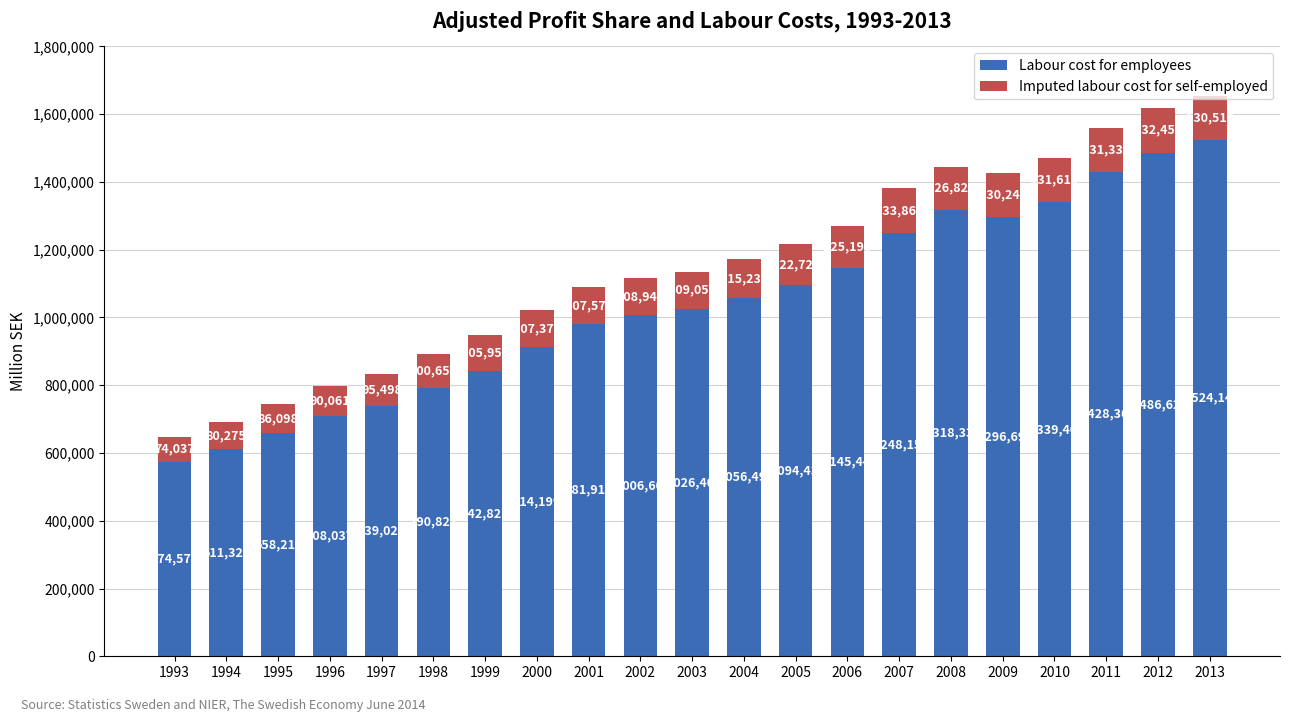

At which label is Labour cost for employees closest to 1049362?

2004